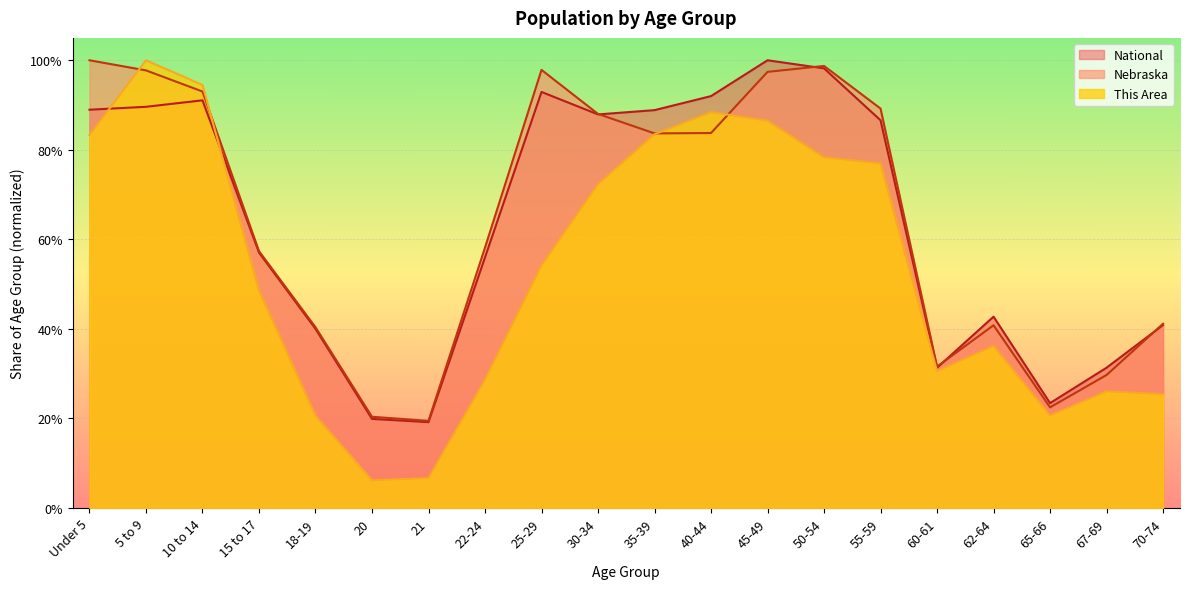

At which label is This Area closest to 0?

20